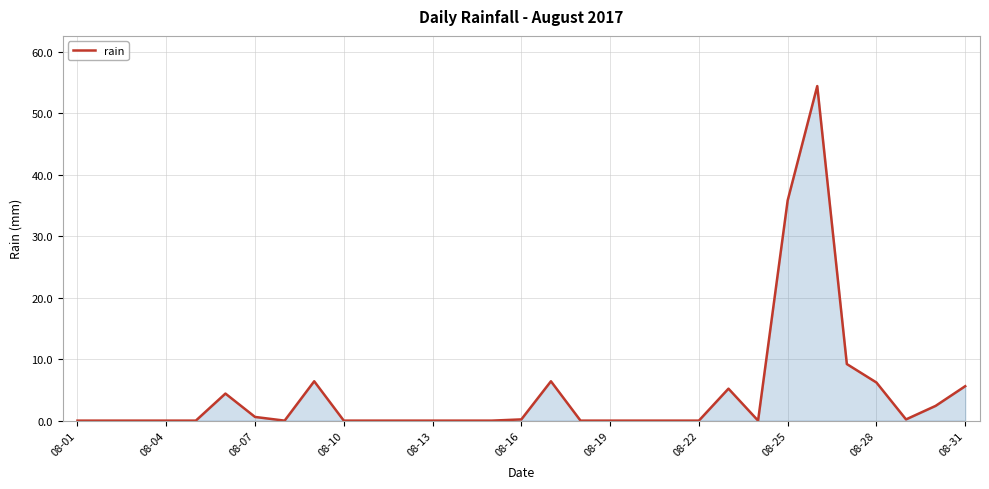

What is the greatest value displayed?

54.4